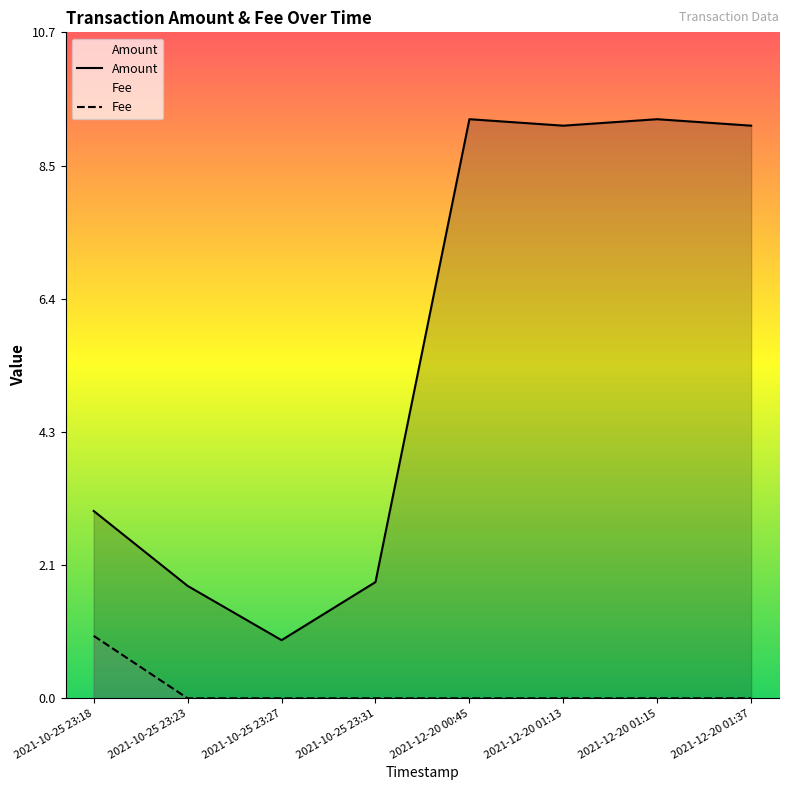

True or false: Fee has a value of -0.3 at 2021-12-20 00:45.

False